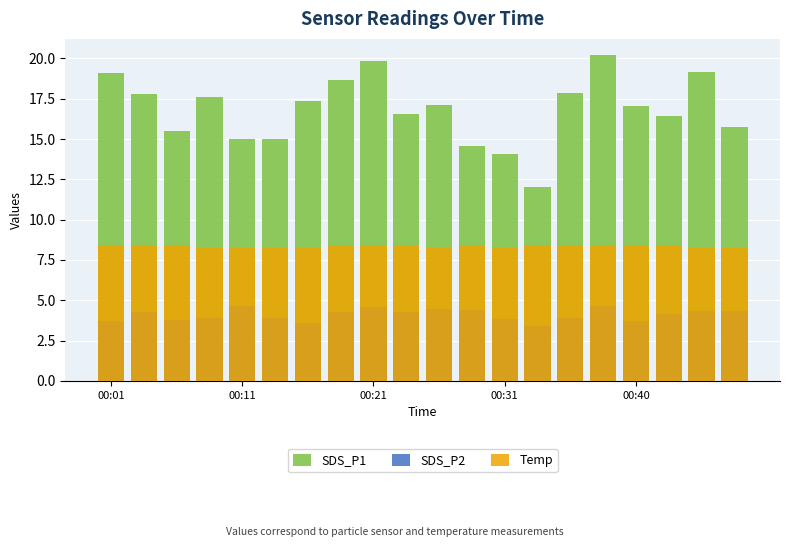

What is the value of the SDS_P1 bar at the 2nd from the left?

17.8